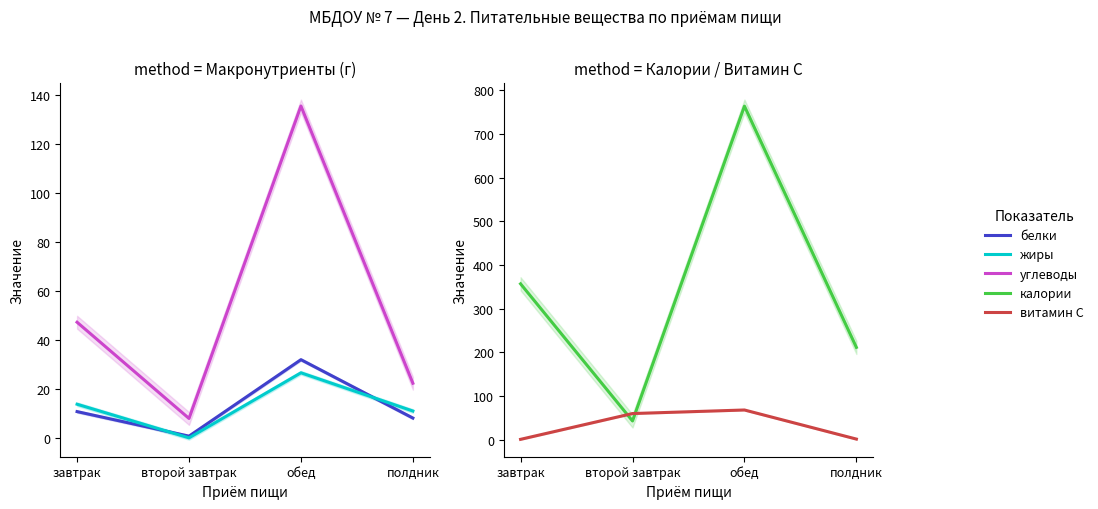

Which series has the largest total across all categories?

калории